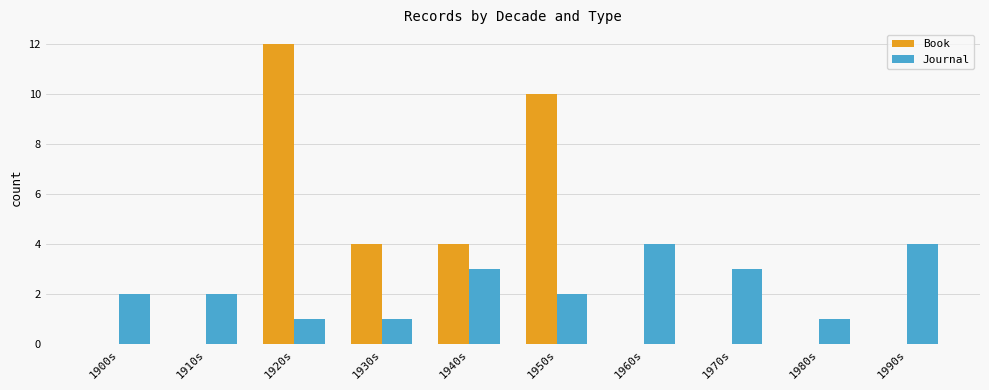

True or false: Journal has a value of 1 at 1930s.

True